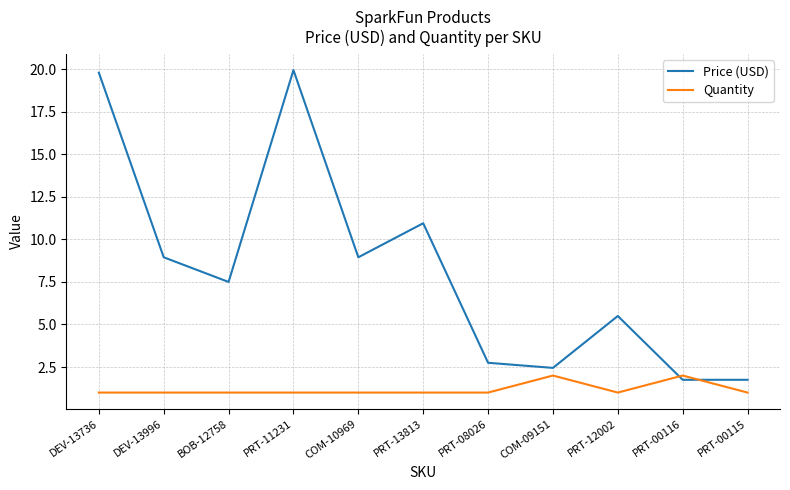

After their last crossing, which series has the higher values: Quantity or Price (USD)?

Price (USD)